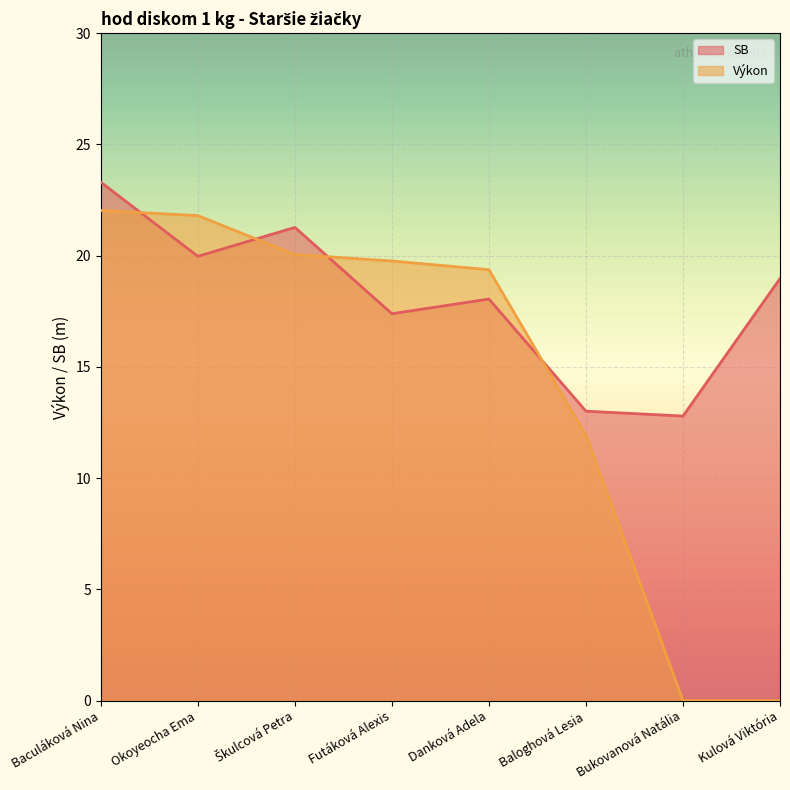

Rank the series by their average value, from highest to lowest.

SB, Výkon